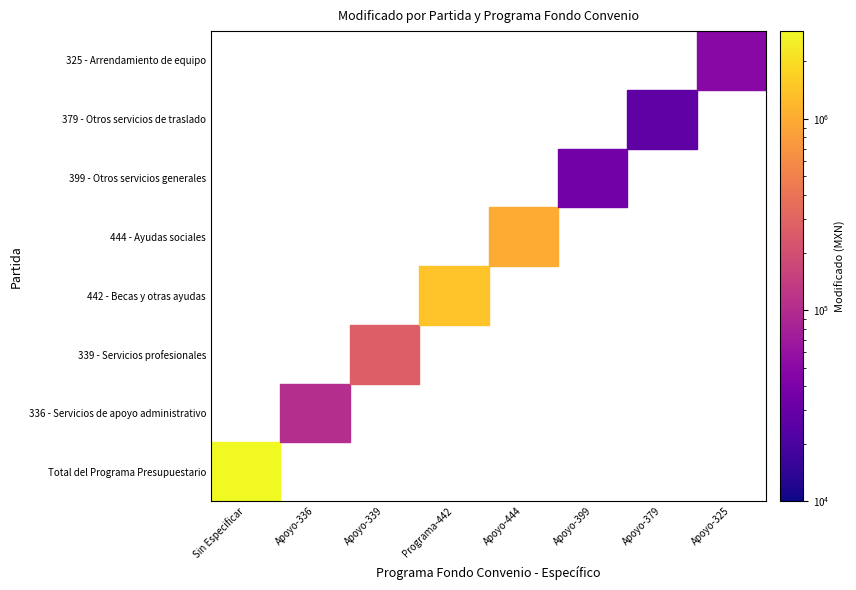

List the series in order of their peak value, lowest first.

Programa de Apoyos a la Cultura (Apoyo - 379), Programa de Apoyos a la Cultura (Apoyo - 399), Programa de Apoyos a la Cultura (Apoyo - 325), Programa de Apoyos a la Cultura (Apoyo - 336), Programa de Apoyos a la Cultura (Apoyo - 339), Programa de Apoyos a la Cultura (Apoyo - 444), Programa de Apoyos a la Cultura (Programa - 442), Sin Especificar